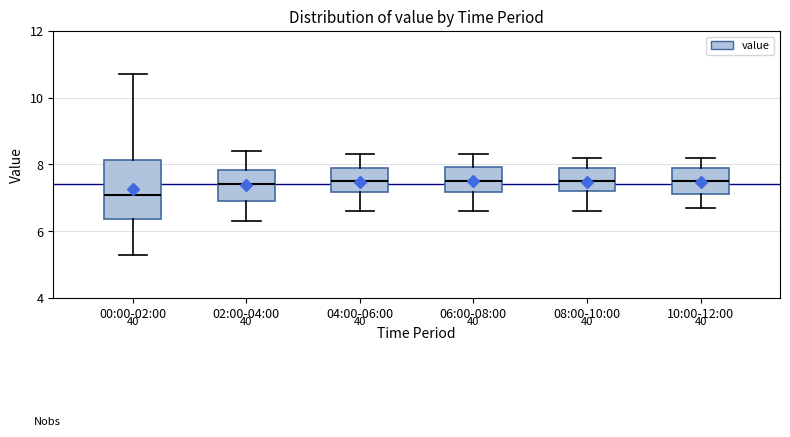

Which box is the tallest, from its lower edge to its upper edge?

00:00-02:00